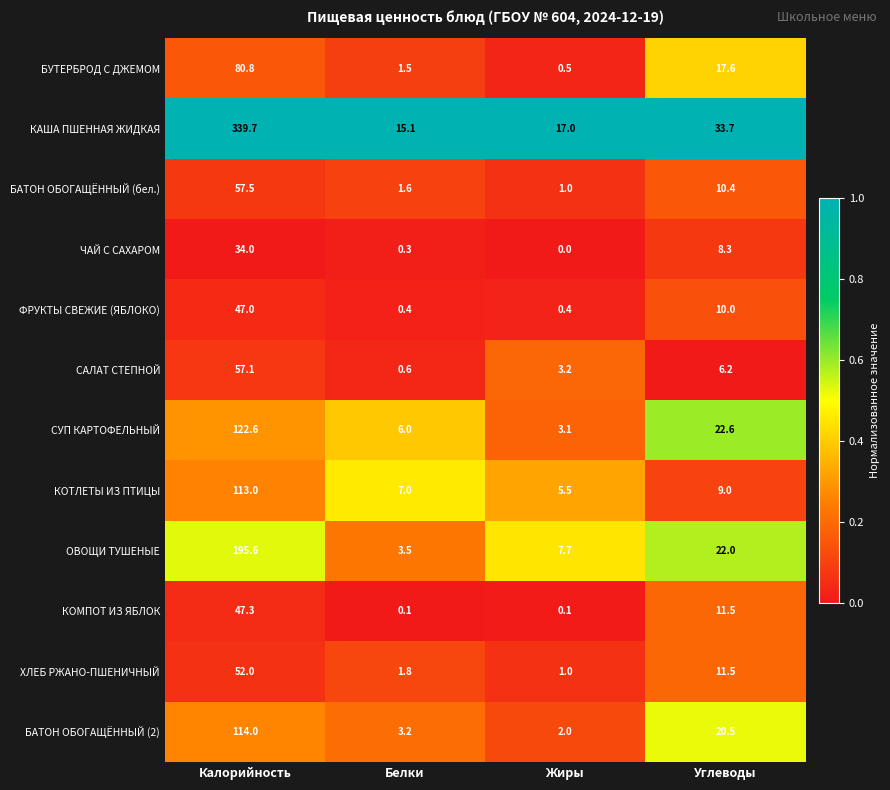

What is the total value across all series at Калорийность?

1260.6